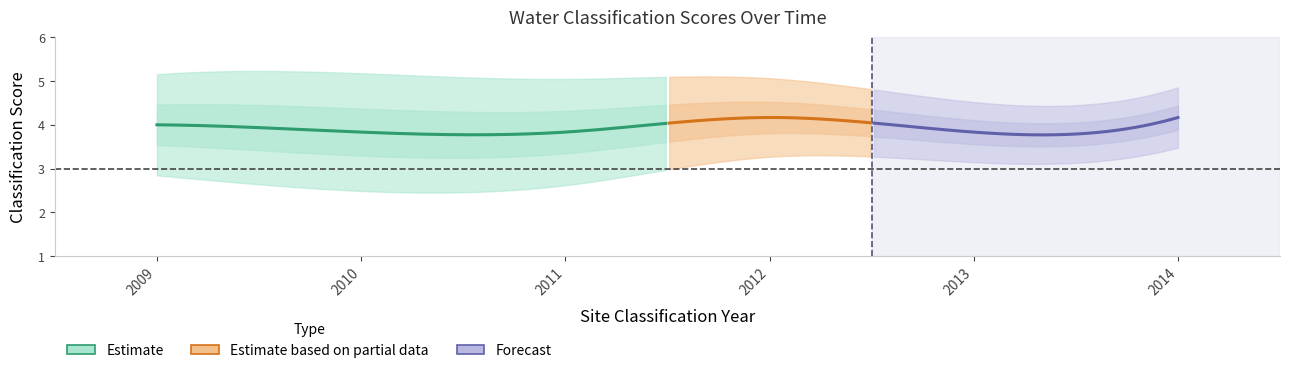

True or false: Dissolved oxygen has a value of 1247 at 2009.

False